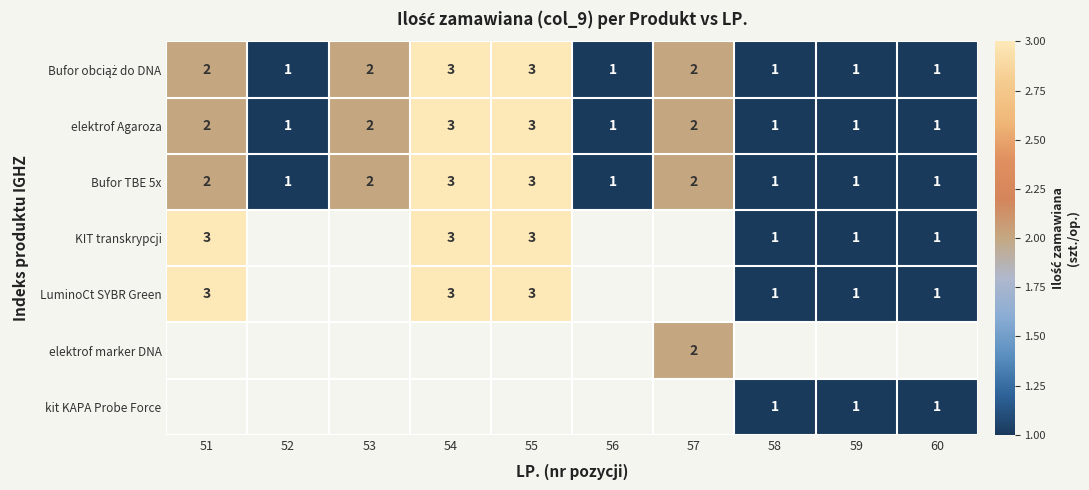

How many Bufor TBE 5x values are between 1 and 2?

8